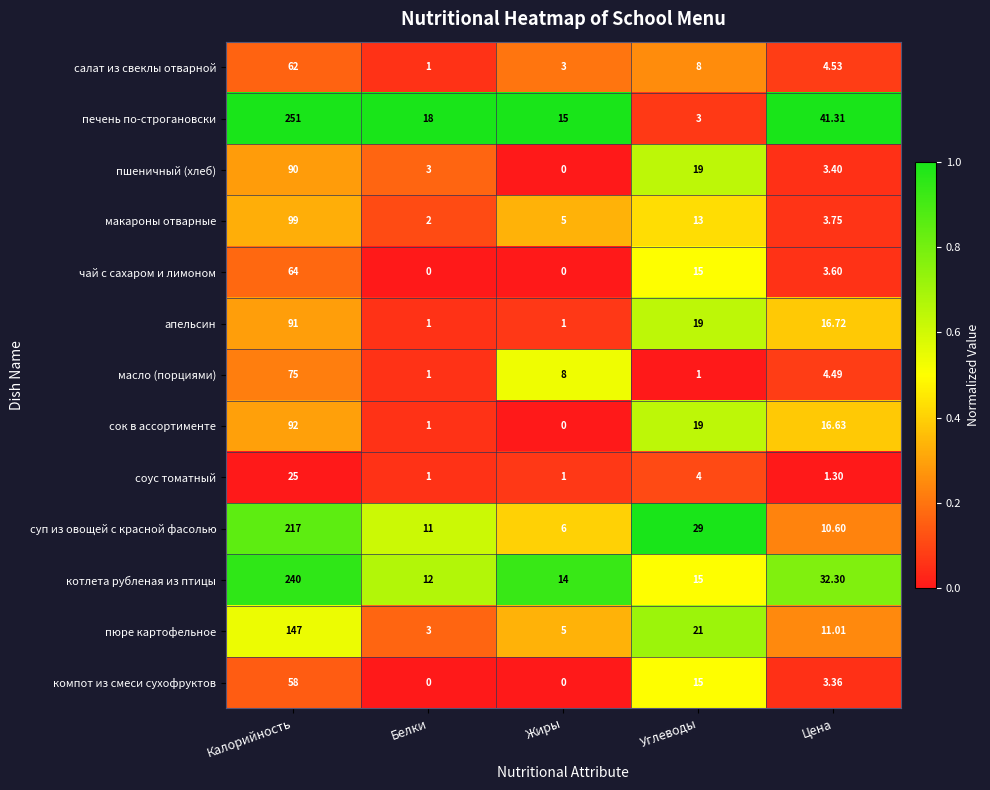

Which series has the widest spread of values?

печень по-строгановски